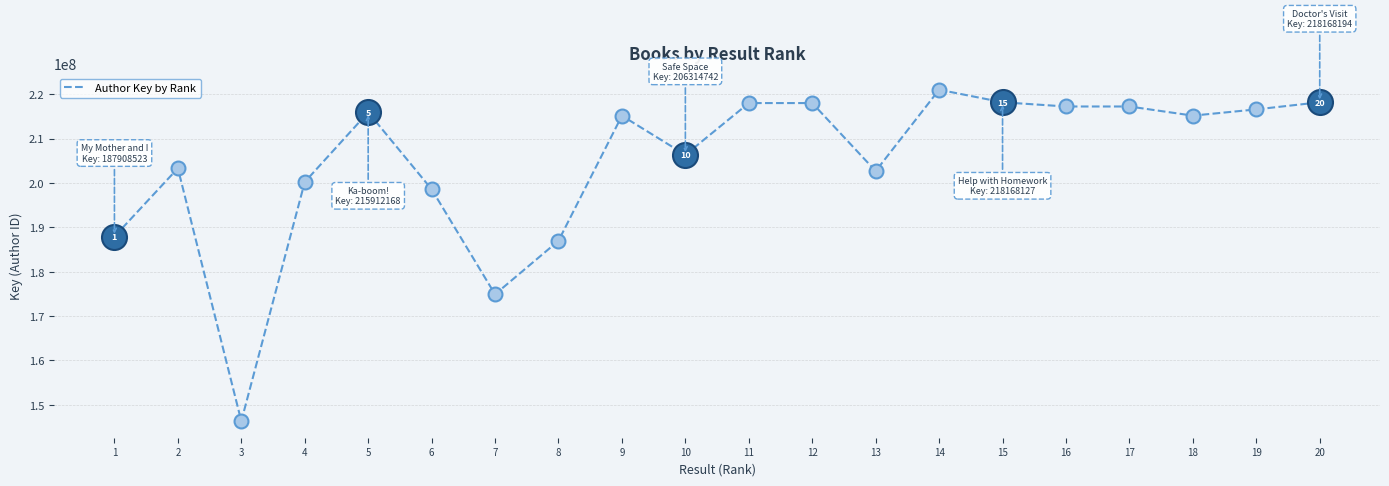

At which category does the data reach its first local peak?

2